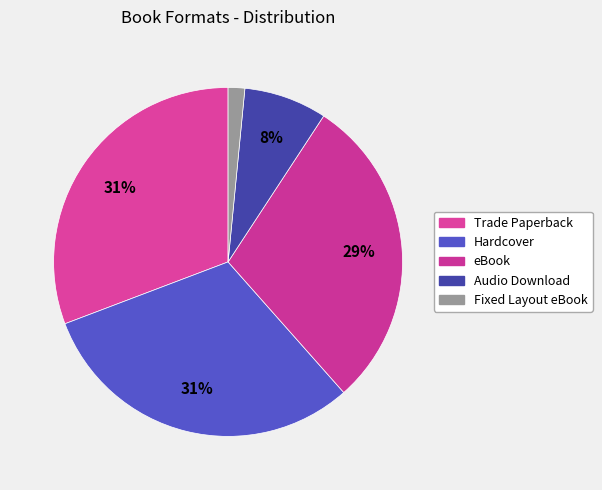

Count the number of slices in the pie.

5